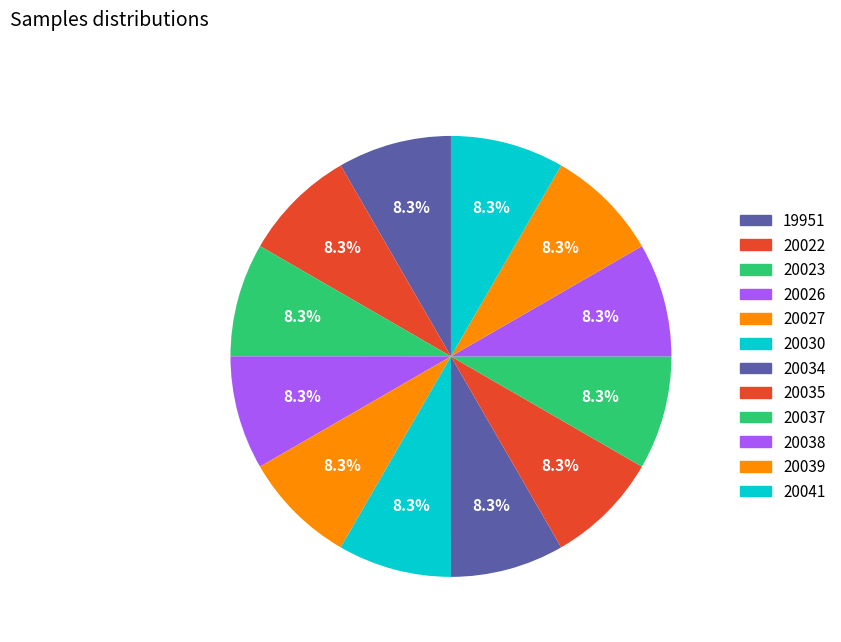

Combined, what portion of the pie is 20035 and 20027?

16.7%